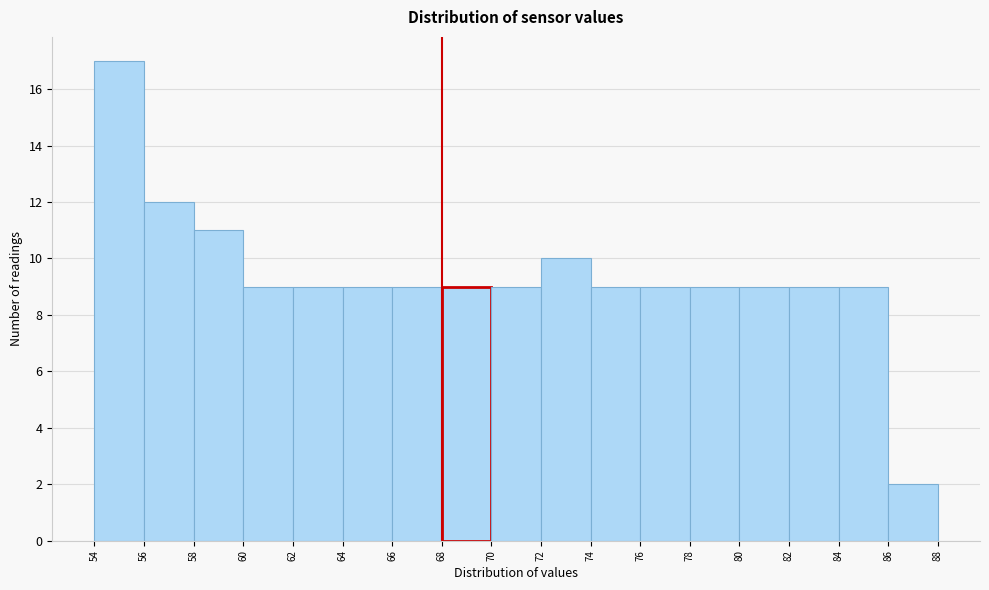

Reading left to right, list every bar in this chart as the range it spans on the x-axis followed by its height. The values are not printed on the chart, so give them approximately, as read against the axis.

54 to 56: 17
56 to 58: 12
58 to 60: 11
60 to 62: 9
62 to 64: 9
64 to 66: 9
66 to 68: 9
68 to 70: 9
70 to 72: 9
72 to 74: 10
74 to 76: 9
76 to 78: 9
78 to 80: 9
80 to 82: 9
82 to 84: 9
84 to 86: 9
86 to 88: 2